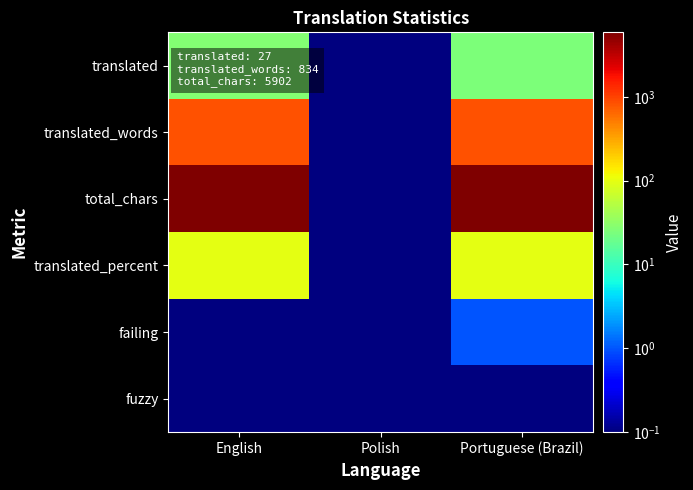

Count the number of categories in the chart.

3